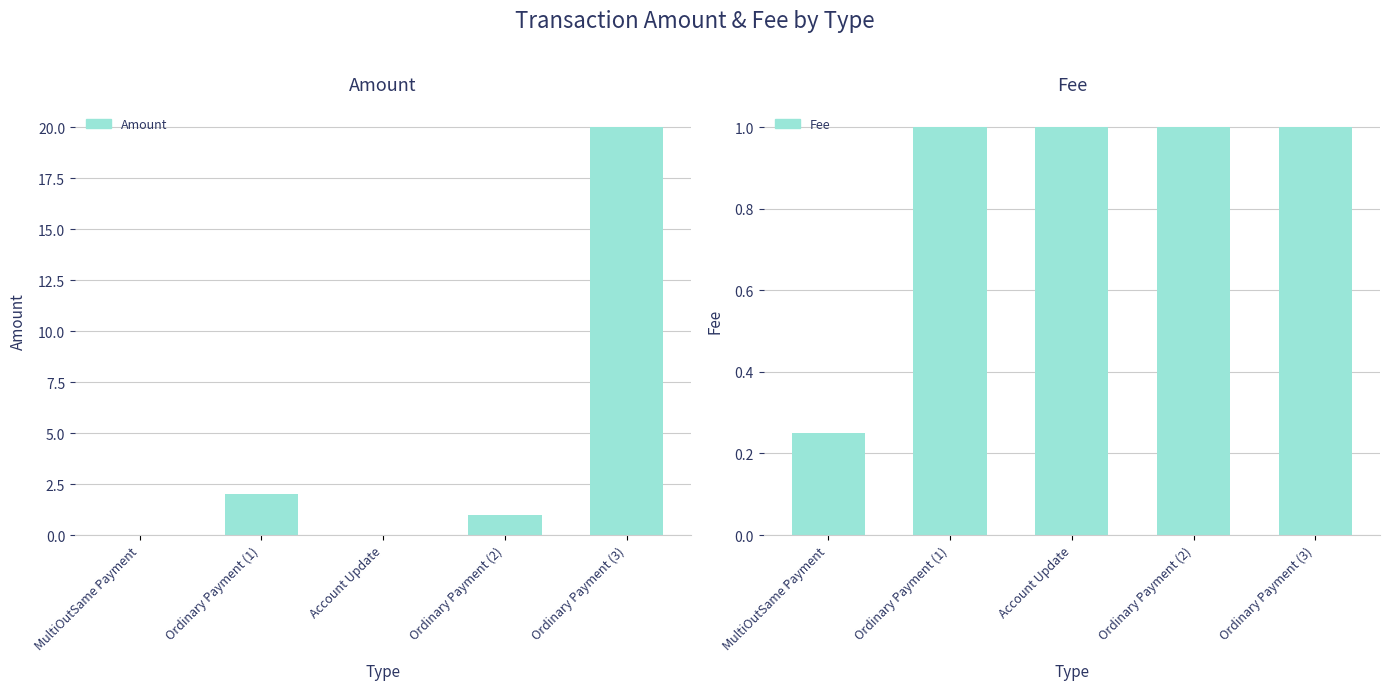

Reading left to right, what are all the values shown in this chart?

Amount: MultiOutSame Payment=0.0	Ordinary Payment (1)=2.0	Account Update=0.0	Ordinary Payment (2)=1.0	Ordinary Payment (3)=20.0
Fee: MultiOutSame Payment=0.2	Ordinary Payment (1)=1.0	Account Update=1.0	Ordinary Payment (2)=1.0	Ordinary Payment (3)=1.0